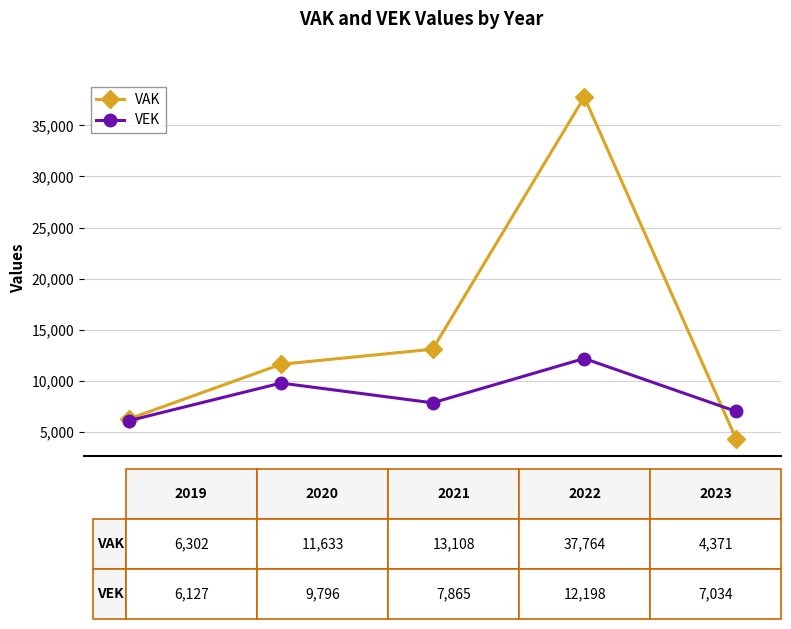

What is the average value of the VAK series?

14636